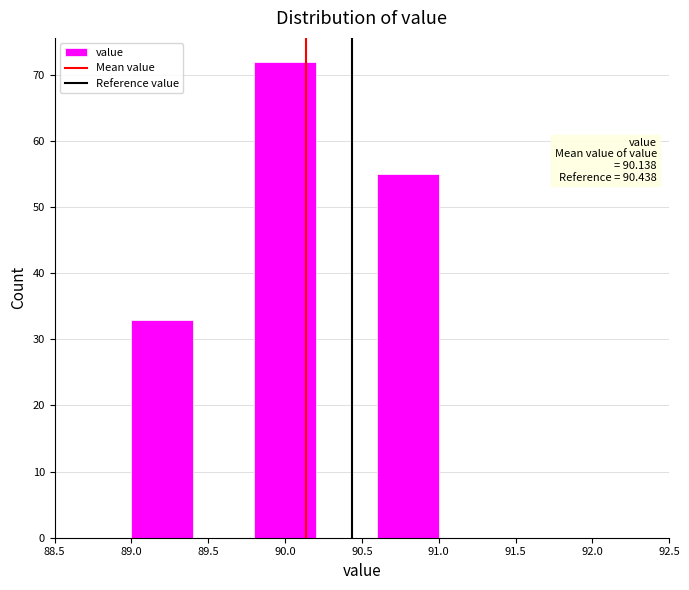

Over which range of the x-axis is the bar tallest?

89.8 to 90.2